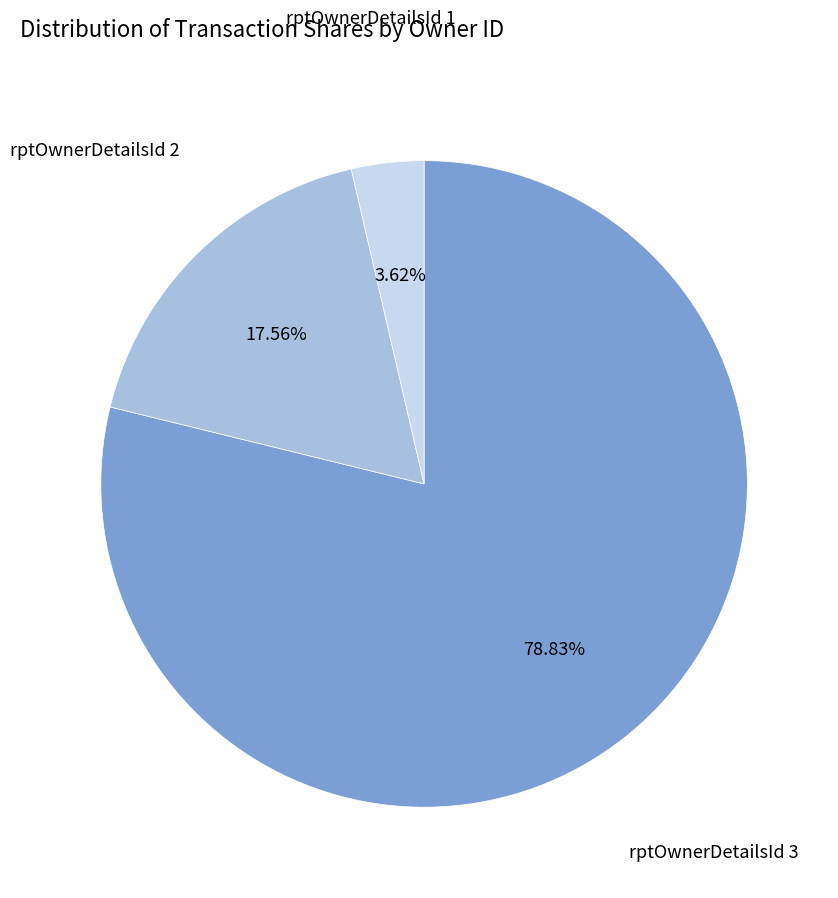

Is there any slice that represents more than half of the pie?

Yes